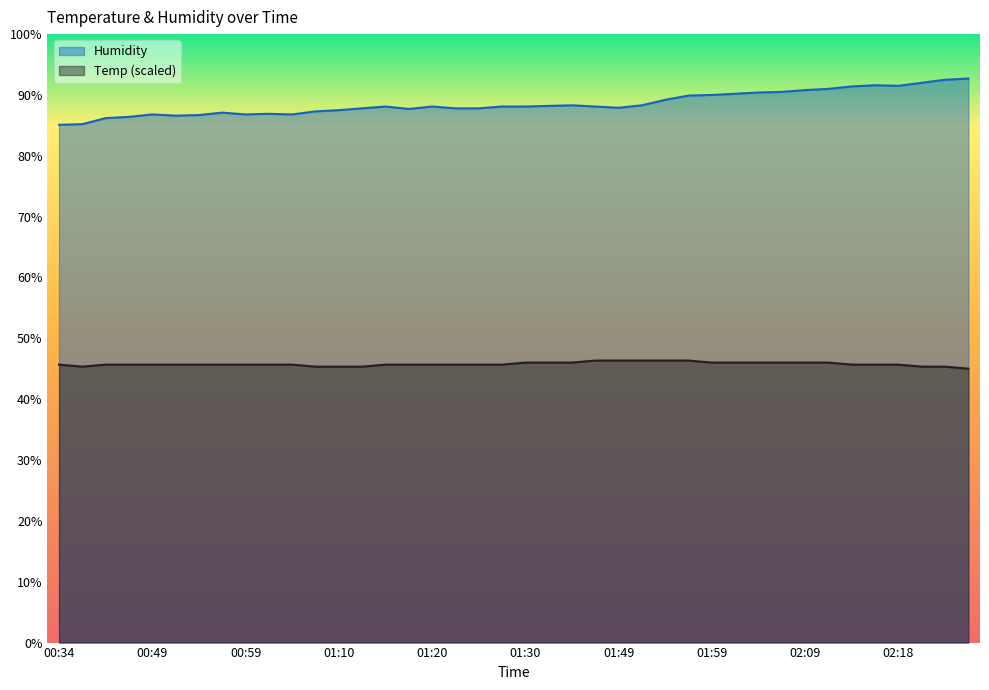

Reading left to right, list all the values displayed in this chart.

Temp: 00:34=45.7	00:37=45.3	00:44=45.7	00:47=45.7	00:49=45.7	00:52=45.7	00:54=45.7	00:57=45.7	00:59=45.7	01:02=45.7	01:04=45.7	01:07=45.3	01:10=45.3	01:12=45.3	01:15=45.7	01:17=45.7	01:20=45.7	01:22=45.7	01:25=45.7	01:27=45.7	01:30=46.0	01:33=46.0	01:36=46.0	01:47=46.4	01:49=46.4	01:52=46.4	01:54=46.4	01:56=46.4	01:59=46.0	02:01=46.0	02:04=46.0	02:06=46.0	02:09=46.0	02:11=46.0	02:14=45.7	02:16=45.7	02:18=45.7	02:21=45.3	02:23=45.3	02:26=45.0
Humidity: 00:34=85.1	00:37=85.2	00:44=86.2	00:47=86.4	00:49=86.8	00:52=86.6	00:54=86.7	00:57=87.1	00:59=86.8	01:02=86.9	01:04=86.8	01:07=87.3	01:10=87.5	01:12=87.8	01:15=88.1	01:17=87.7	01:20=88.1	01:22=87.8	01:25=87.8	01:27=88.1	01:30=88.1	01:33=88.2	01:36=88.3	01:47=88.1	01:49=87.9	01:52=88.3	01:54=89.2	01:56=89.9	01:59=90.0	02:01=90.2	02:04=90.4	02:06=90.5	02:09=90.8	02:11=91.0	02:14=91.4	02:16=91.6	02:18=91.5	02:21=92.0	02:23=92.5	02:26=92.7